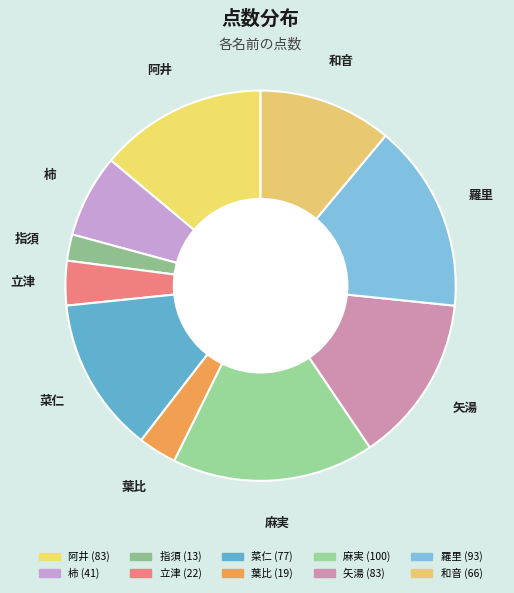

True or false: 立津 accounts for 11% of the total.

False